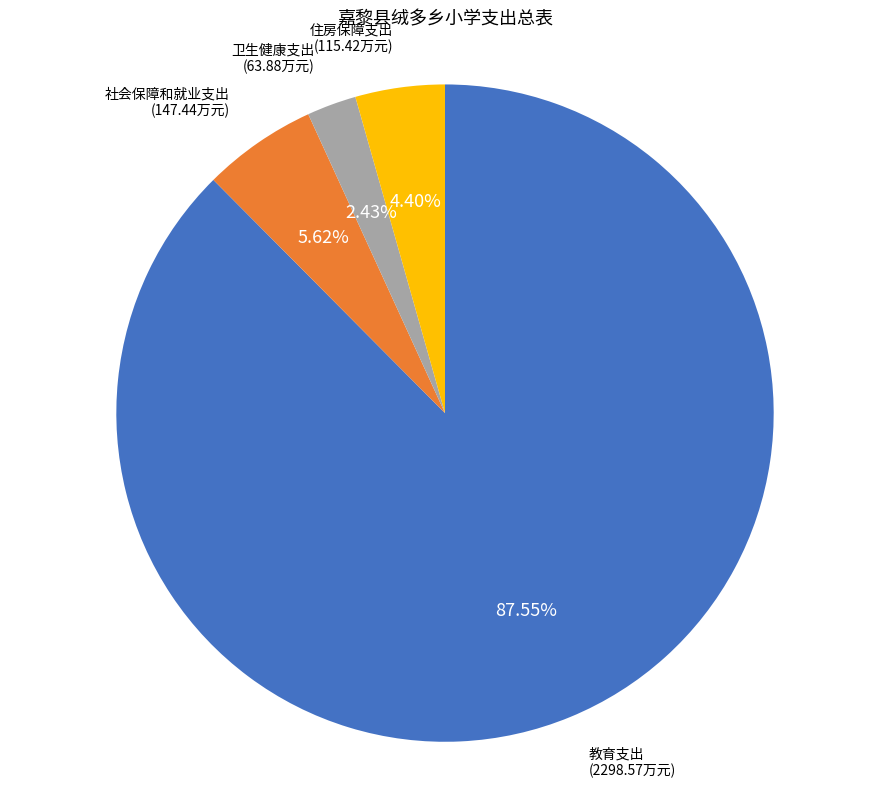

Is there a majority slice in this chart?

Yes